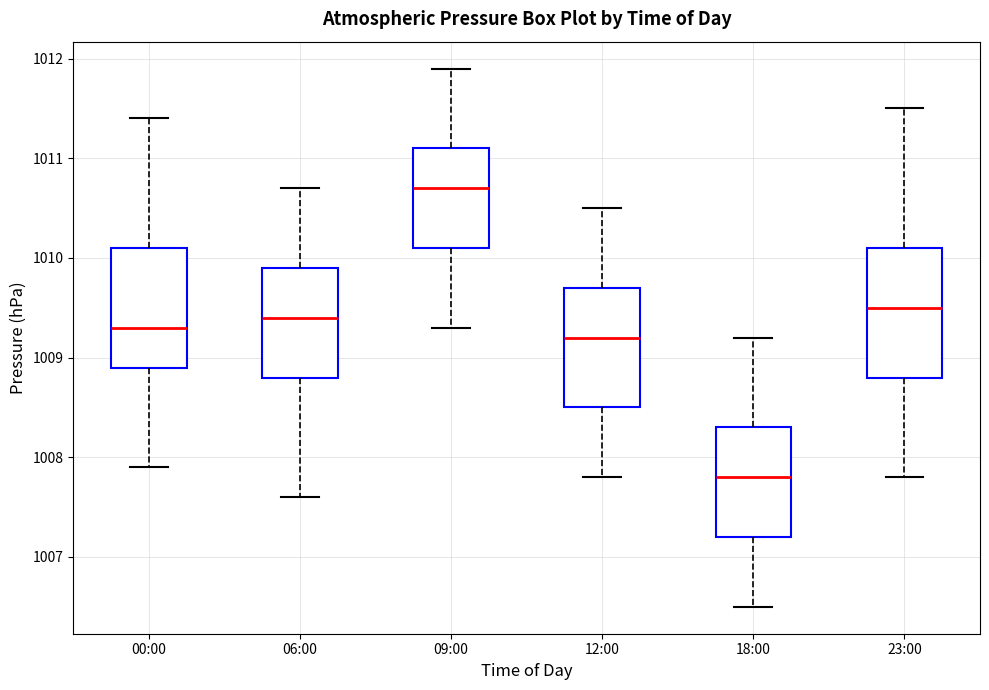

Reading left to right, transcribe this box plot: for each box, give where its median line is, the range the box spans, and where its two whiskers end, as read against the y-axis. The values are not printed on the chart, so give them approximately, as read against the axis.

00:00: median 1009.3, box 1008.9 to 1010.1, whiskers 1007.9 to 1011.4
06:00: median 1009.4, box 1008.8 to 1009.9, whiskers 1007.6 to 1010.7
09:00: median 1010.7, box 1010.1 to 1011.1, whiskers 1009.3 to 1011.9
12:00: median 1009.2, box 1008.5 to 1009.7, whiskers 1007.8 to 1010.5
18:00: median 1007.8, box 1007.2 to 1008.3, whiskers 1006.5 to 1009.2
23:00: median 1009.5, box 1008.8 to 1010.1, whiskers 1007.8 to 1011.5